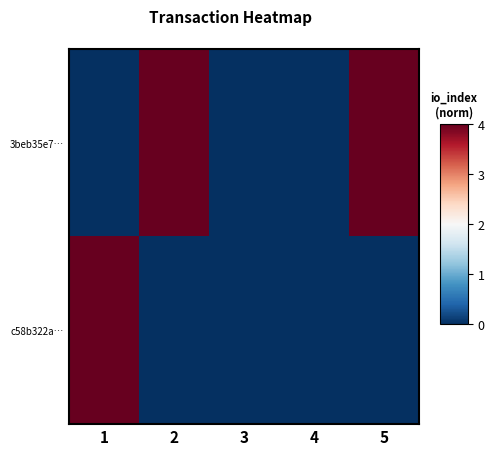

Reading right to left, what are all the values shown in this chart?

3beb35e7…: 5=4	4=0	3=0	2=4	1=0
c58b322a…: 5=0	4=0	3=0	2=0	1=4